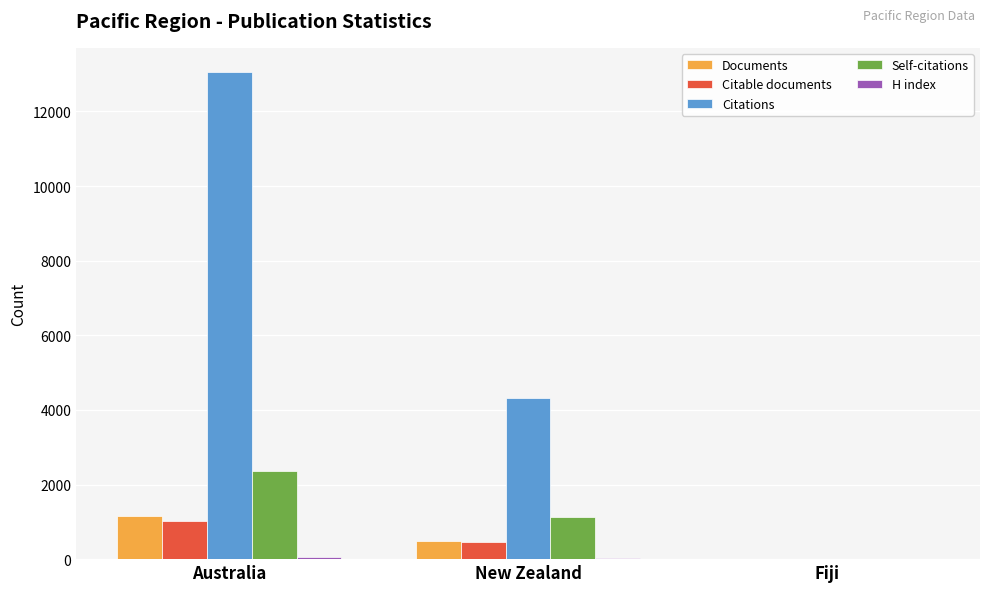

Where does the Citations series first go above 4306?

Australia